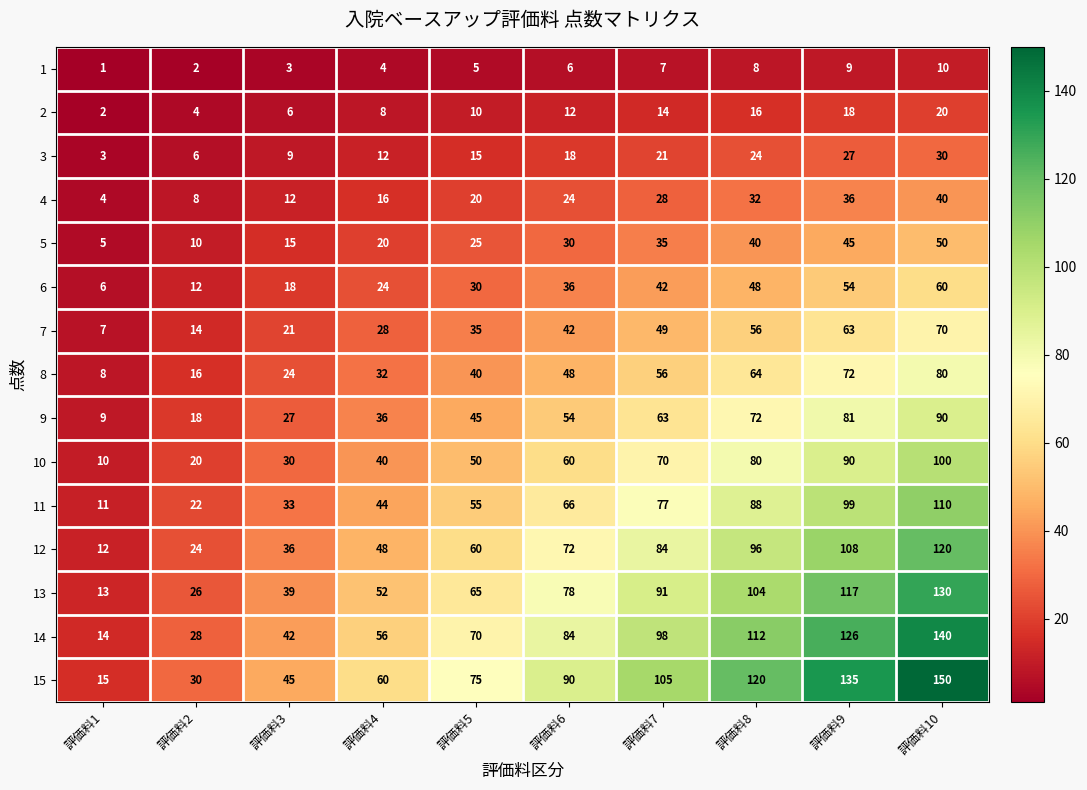

Rank the series at 評価料3 from highest to lowest value.

15, 14, 13, 12, 11, 10, 9, 8, 7, 6, 5, 4, 3, 2, 1